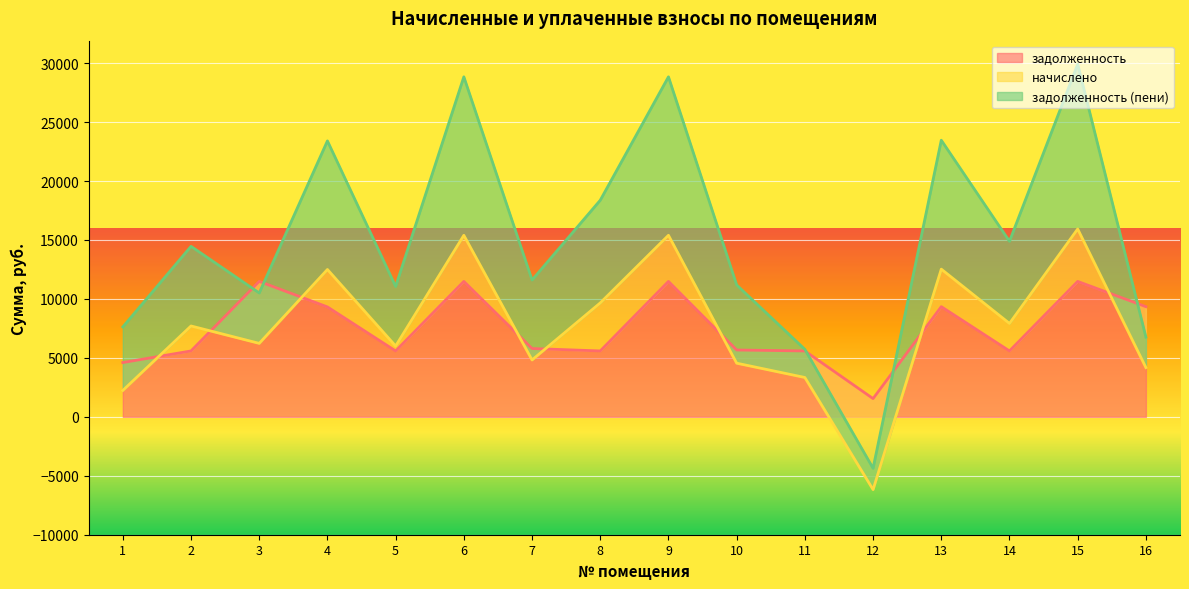

What is the minimum value for задолженность?

1545.9